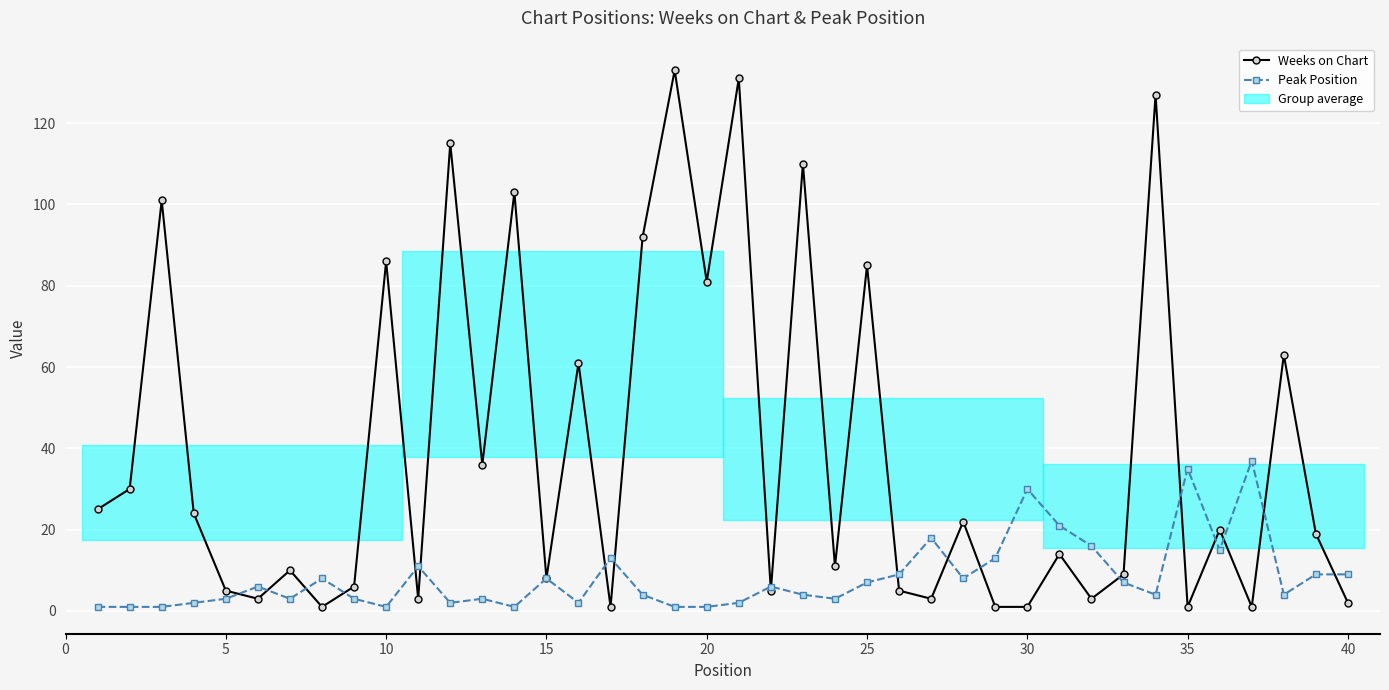

What is the difference between the second highest and minimum values in the Weeks on Chart series?

130